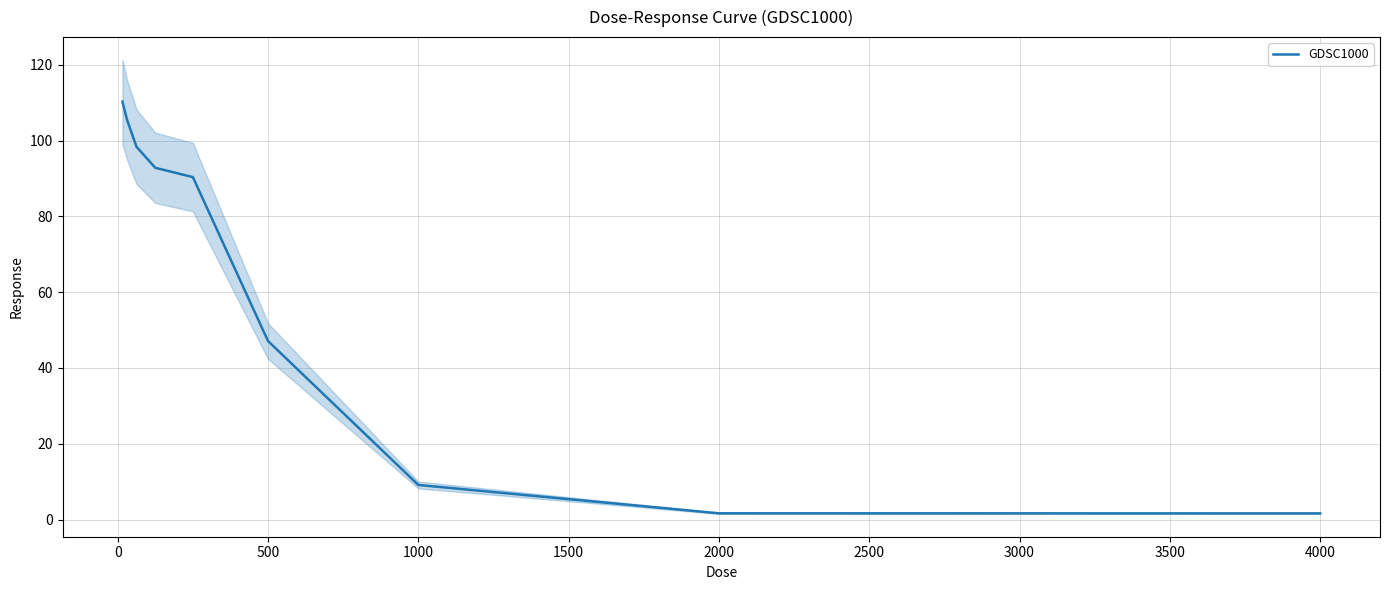

Is it true that GDSC1000 equals 1.7 at 2000?

True